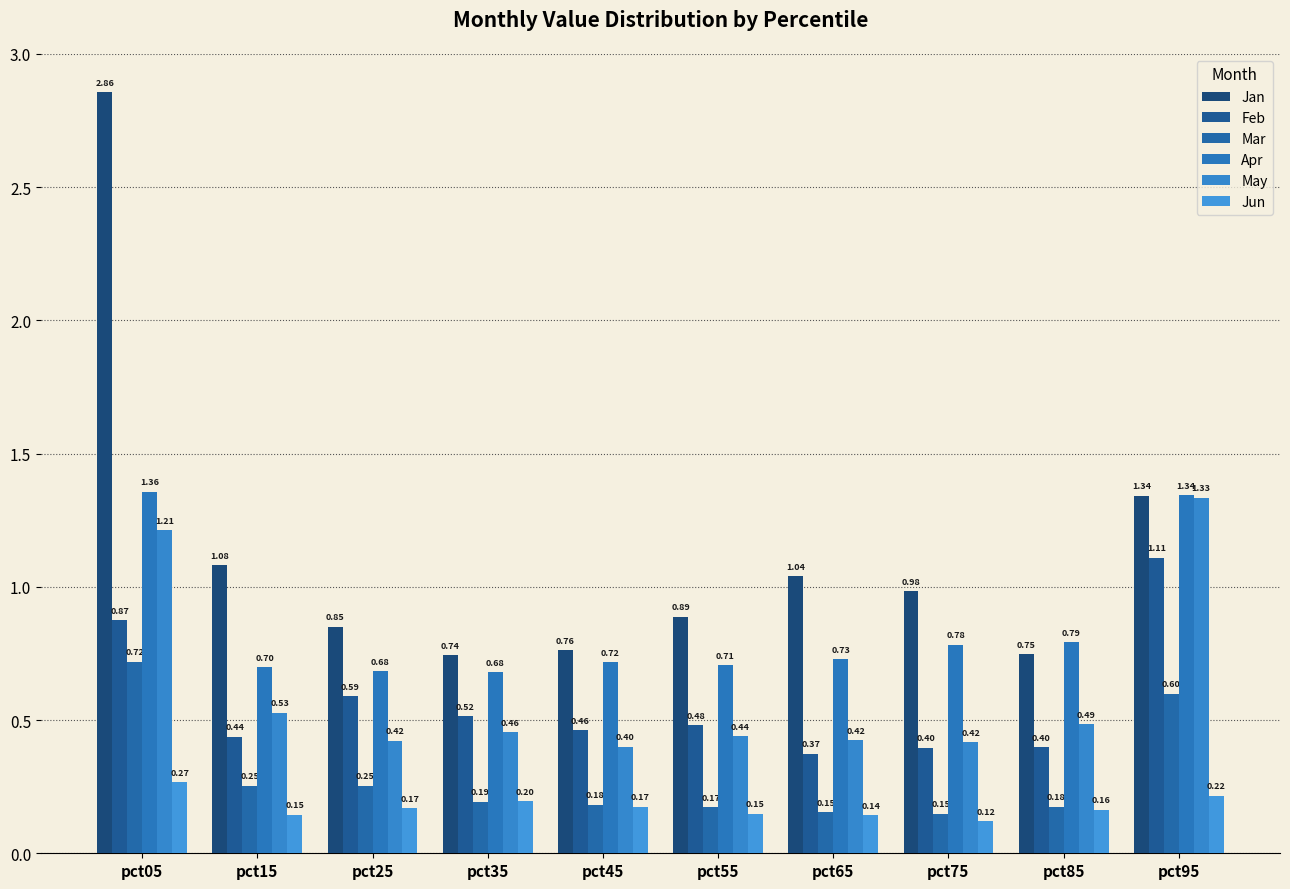

Where is Mar nearest to the value 0?

pct75